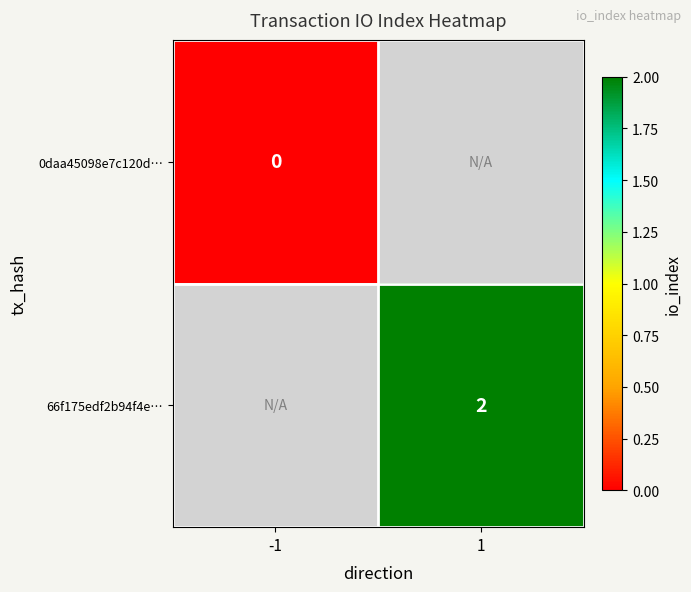

Rank the series at 1 from lowest to highest value.

0daa45098e7c120d…, 66f175edf2b94f4e…